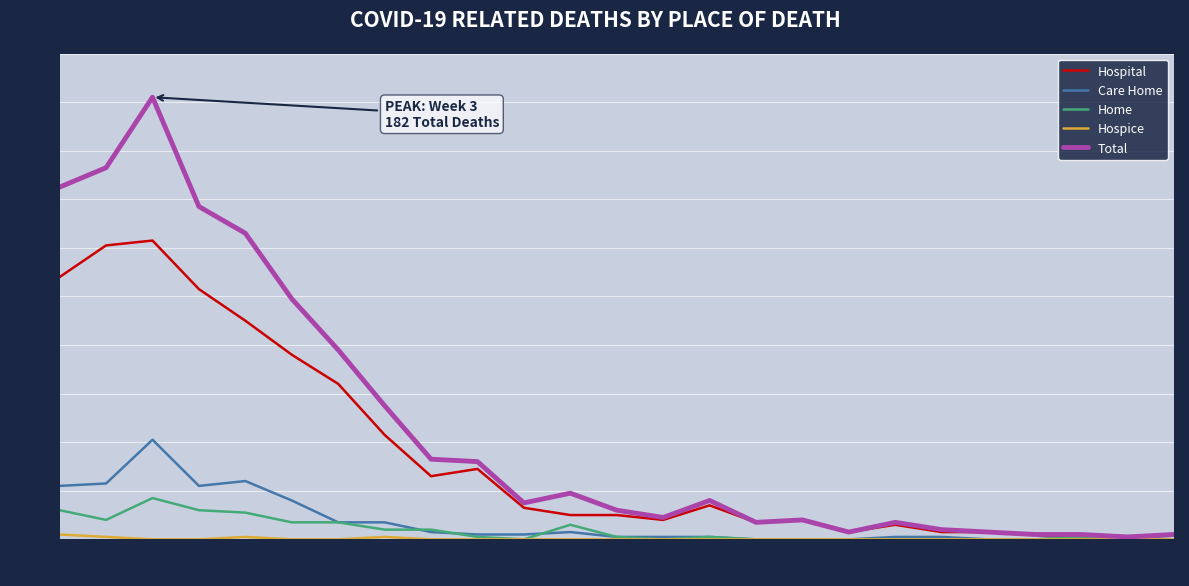

Which series has the widest spread of values?

Total